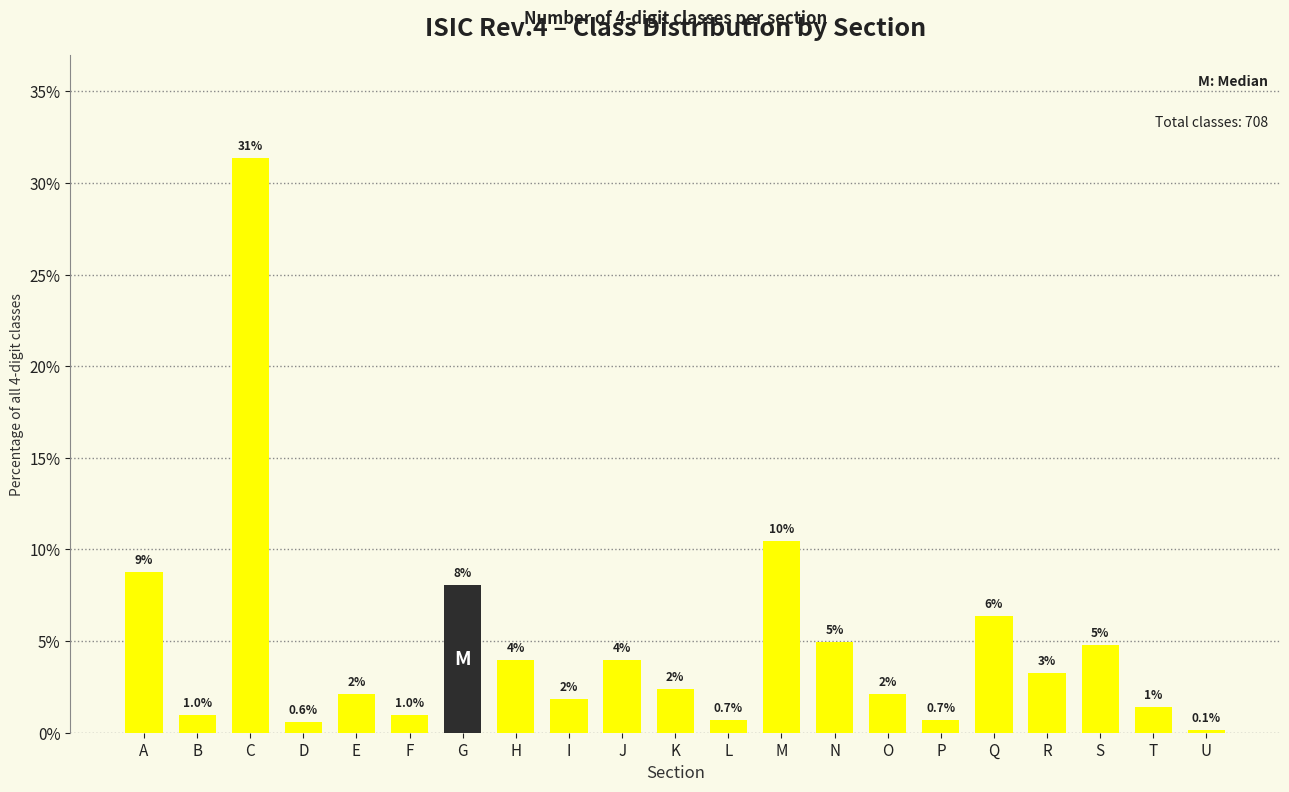

How many bars are there in total?

21